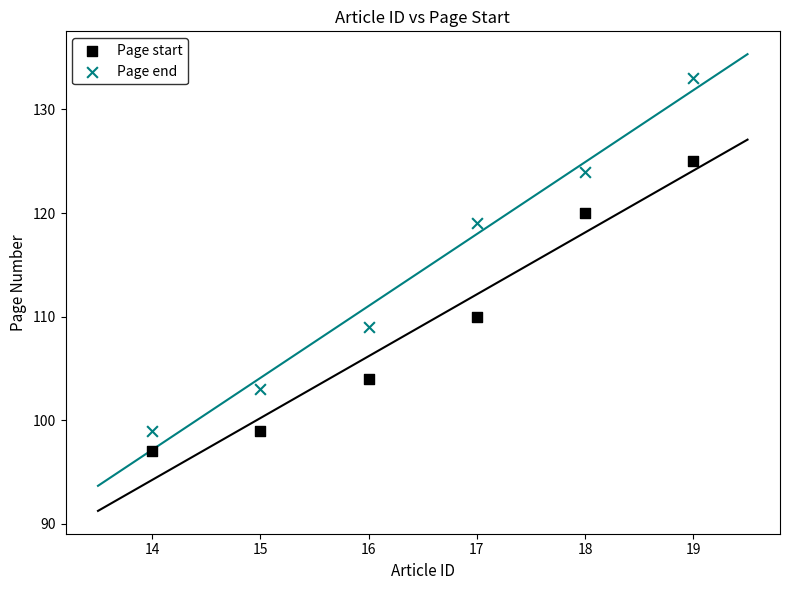

Which series has the largest Y range (max minus min)?

Page end